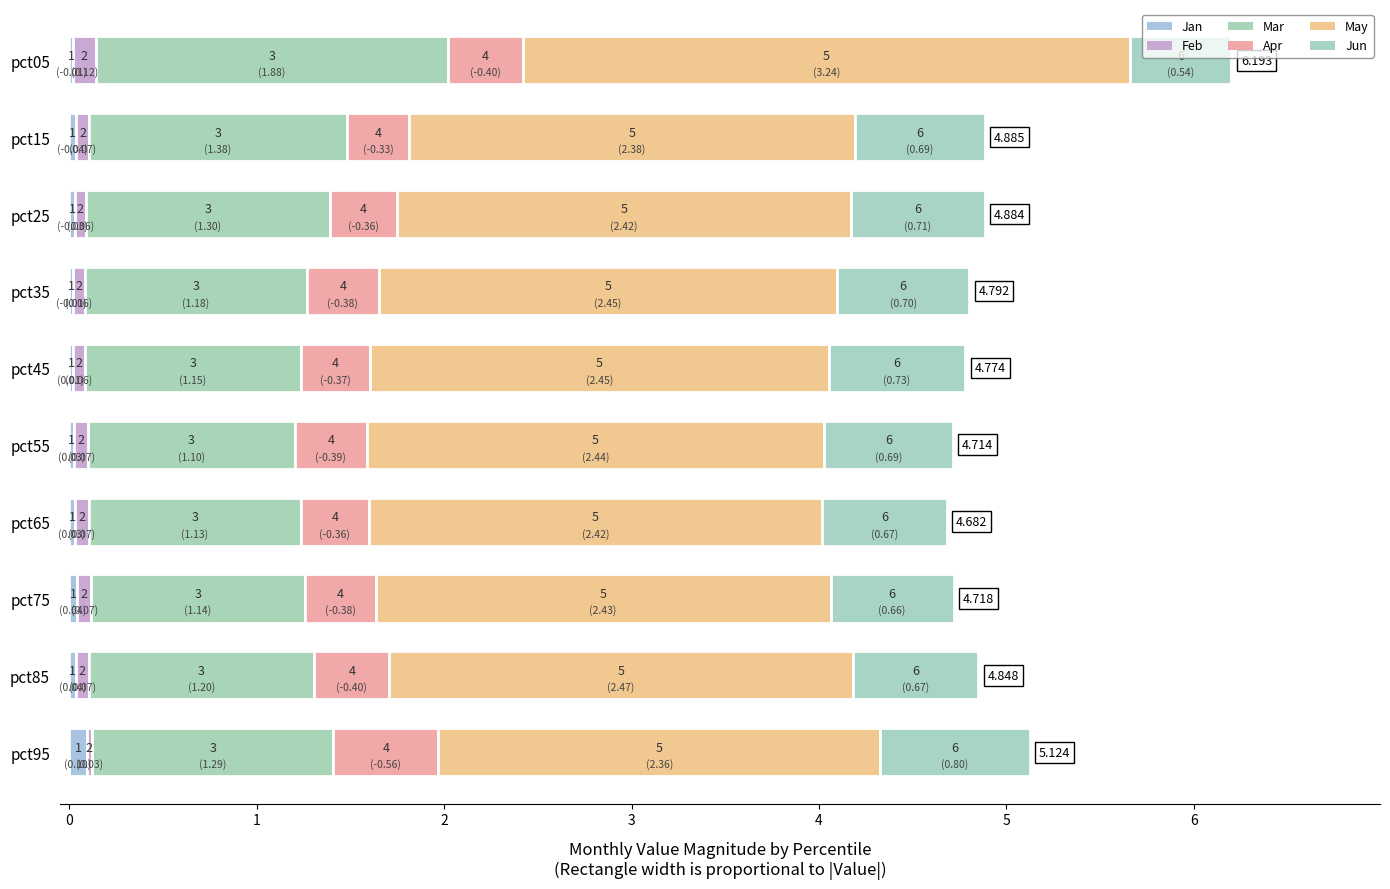

Rank the series by their maximum value, from highest to lowest.

May, Mar, Jun, Feb, Jan, Apr